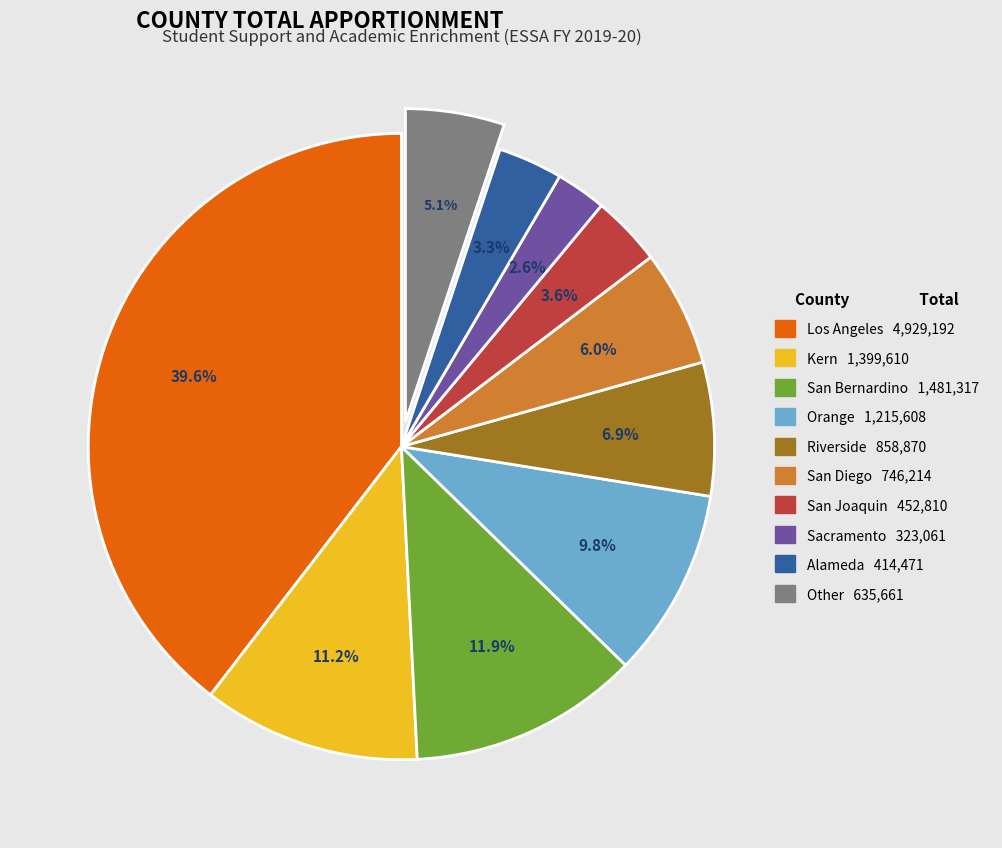

Does Other account for over 50% of the chart?

No